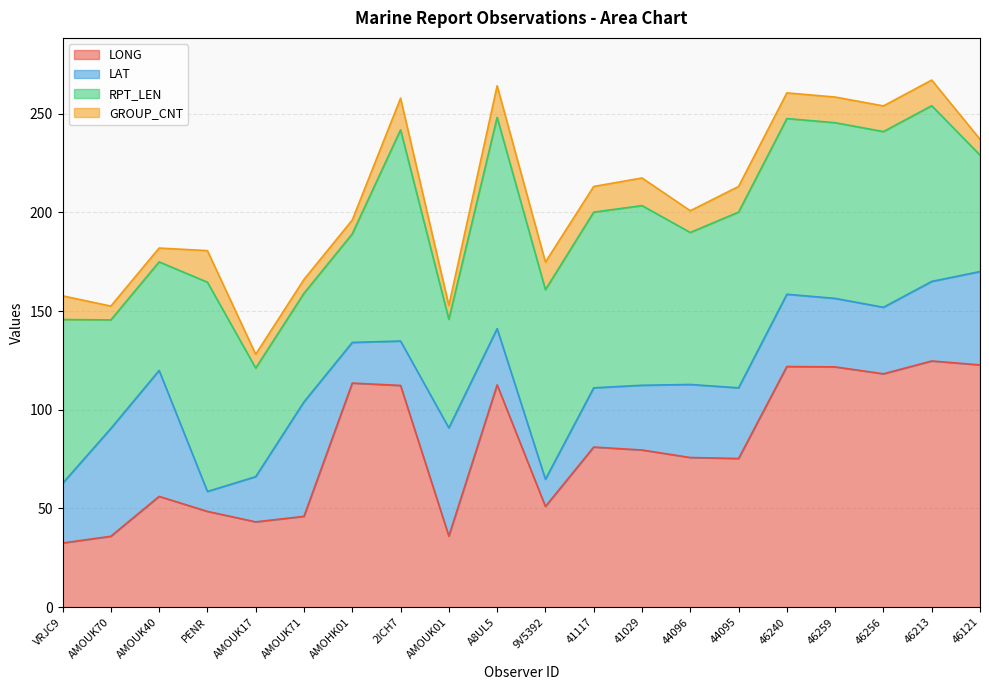

Which label corresponds to the largest value in the chart?

46213